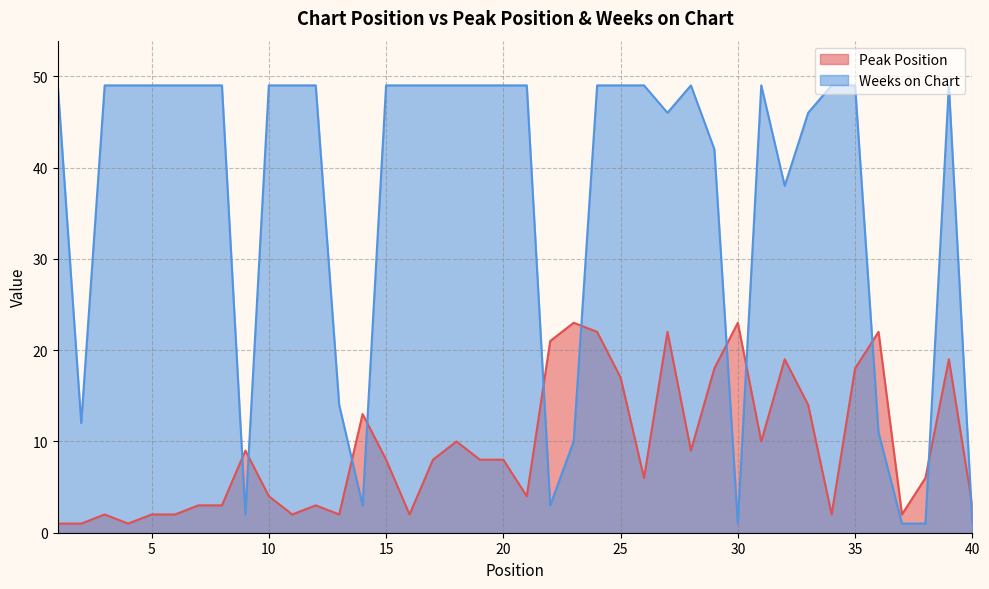

Rank the series by their maximum value, from highest to lowest.

Weeks on Chart, Peak Position